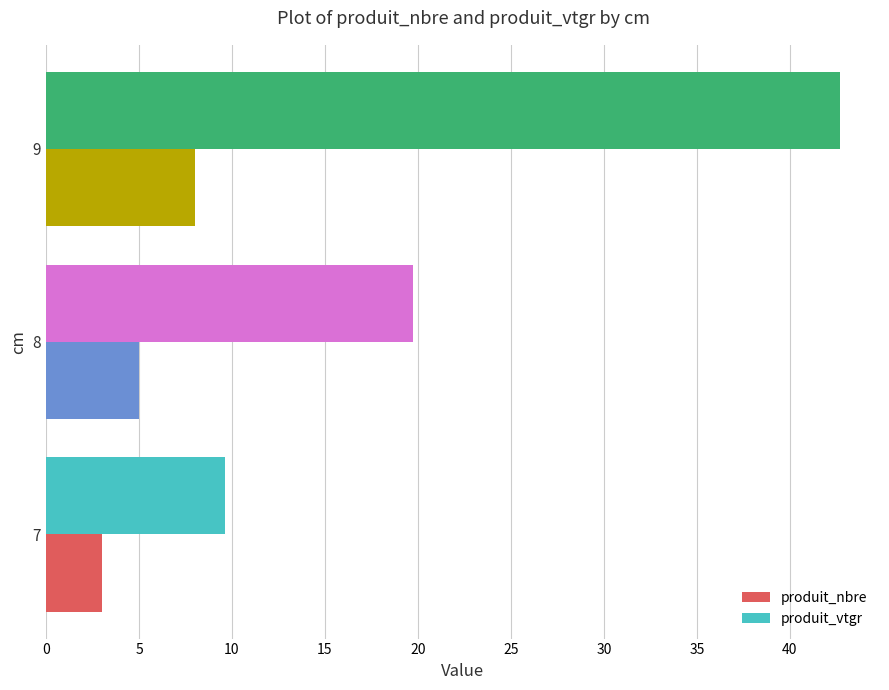

Is it true that produit_vtgr equals 9.6 at 7?

True